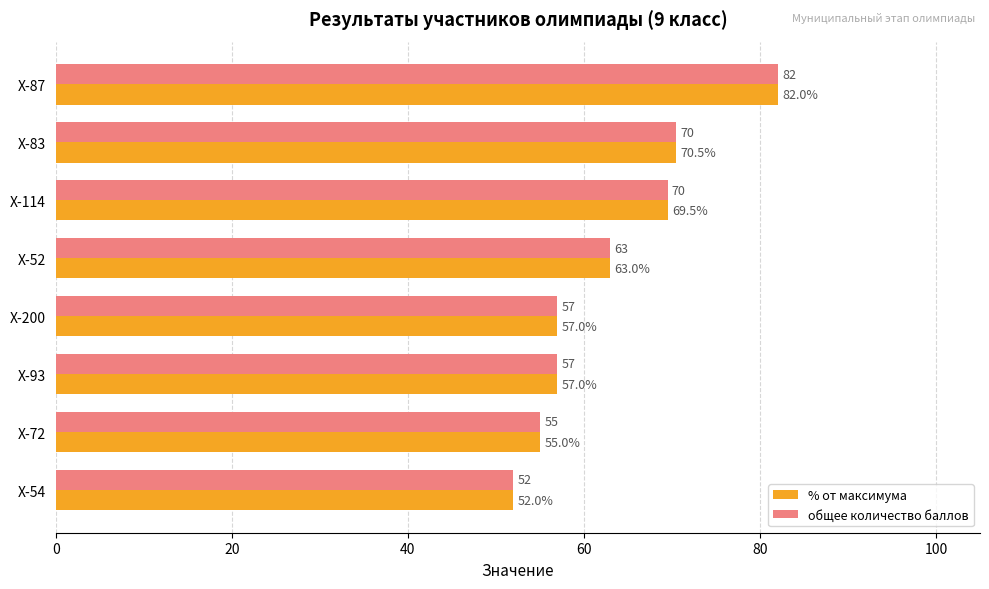

At which label is % от максимума closest to 67?

Х-114